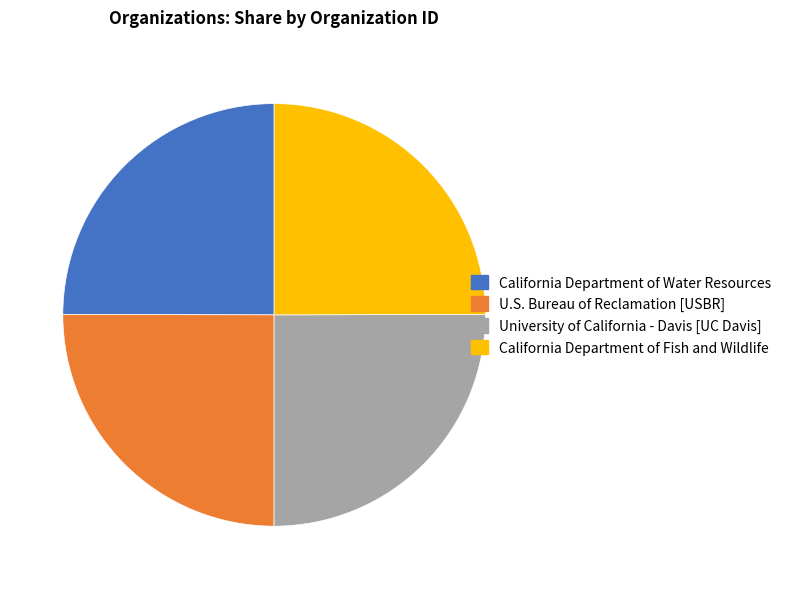

True or false: U.S. Bureau of Reclamation [USBR] accounts for 25% of the total.

True